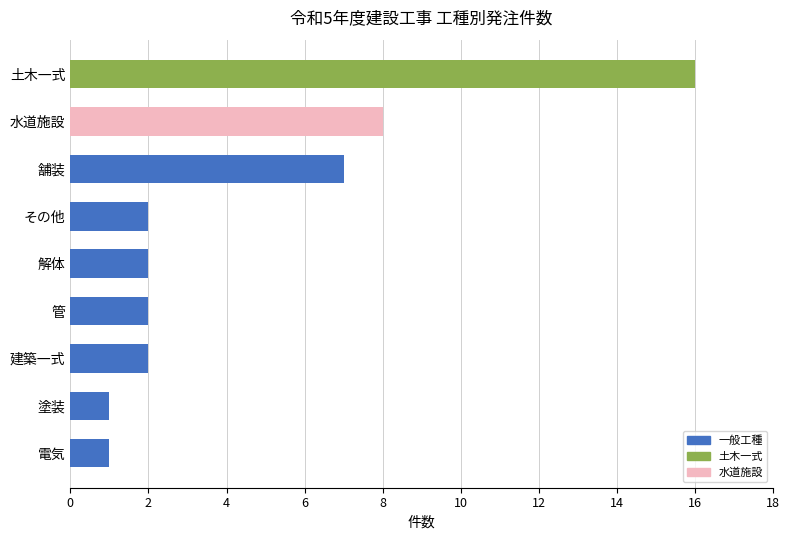

What is the sum of the values at 舗装 and 解体?

9